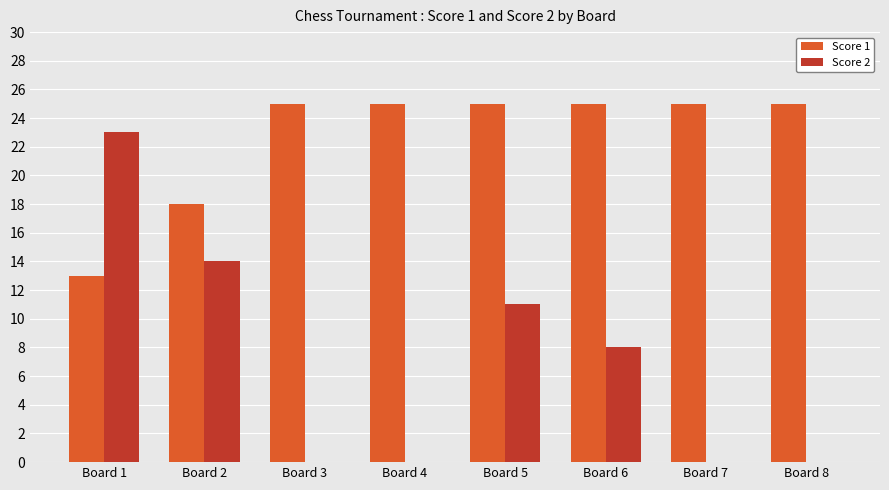

Is the value of Score 1 at Board 2 greater than the value of Score 2 at Board 7?

Yes